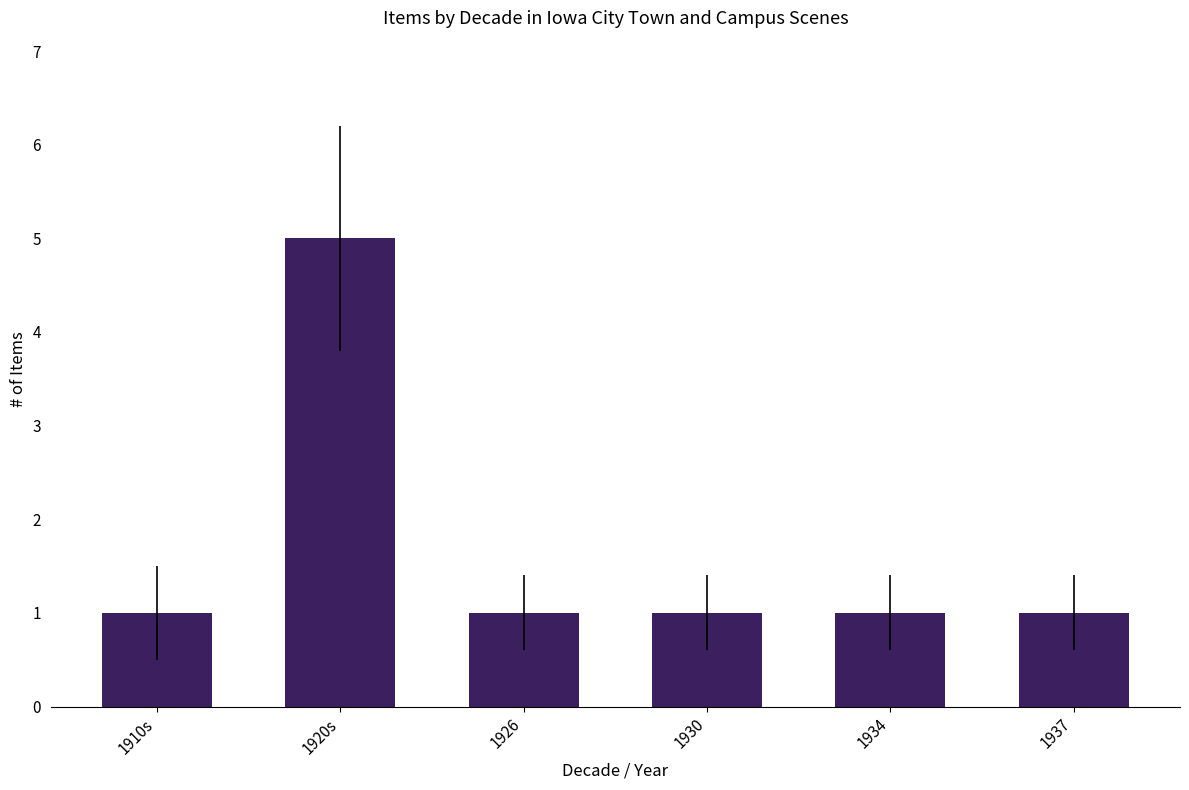

How many distinct data groups are displayed?

1